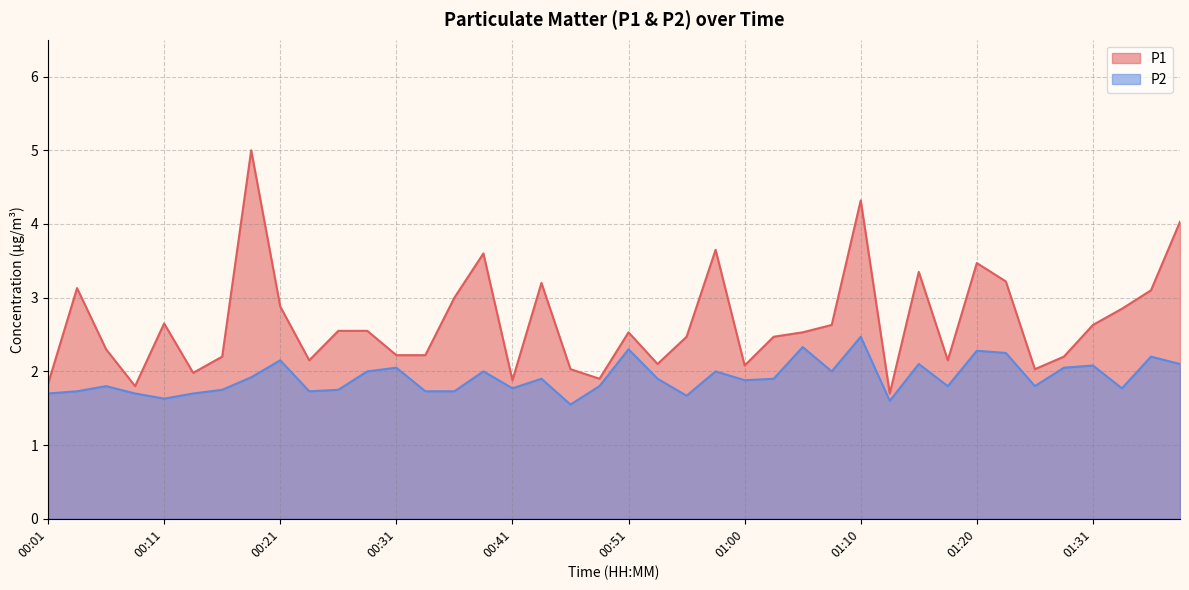

Count the number of categories in the chart.

40